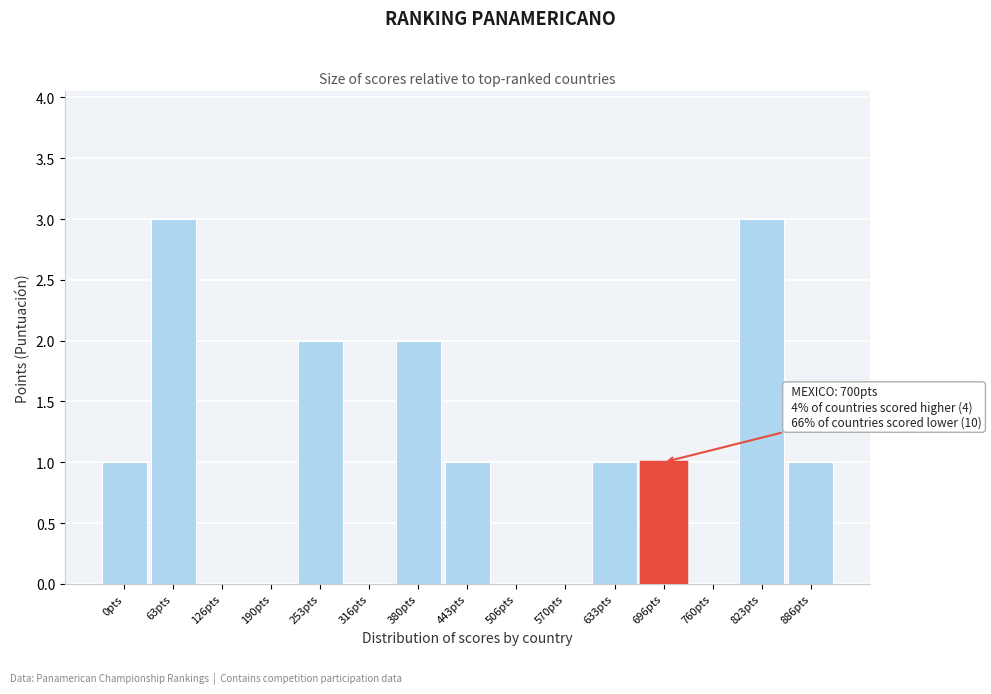

Reading left to right, what are all the values shown in this chart?

0pts=1	63pts=3	126pts=0	190pts=0	253pts=2	316pts=0	380pts=2	443pts=1	506pts=0	570pts=0	633pts=1	696pts=1	760pts=0	823pts=3	886pts=1